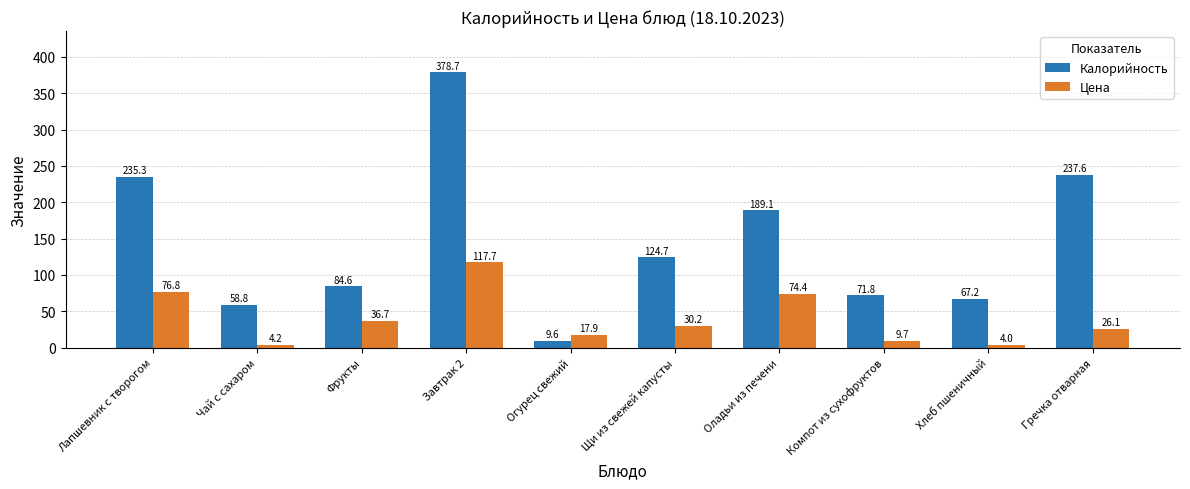

How many values in the Калорийность series exceed 124?

5